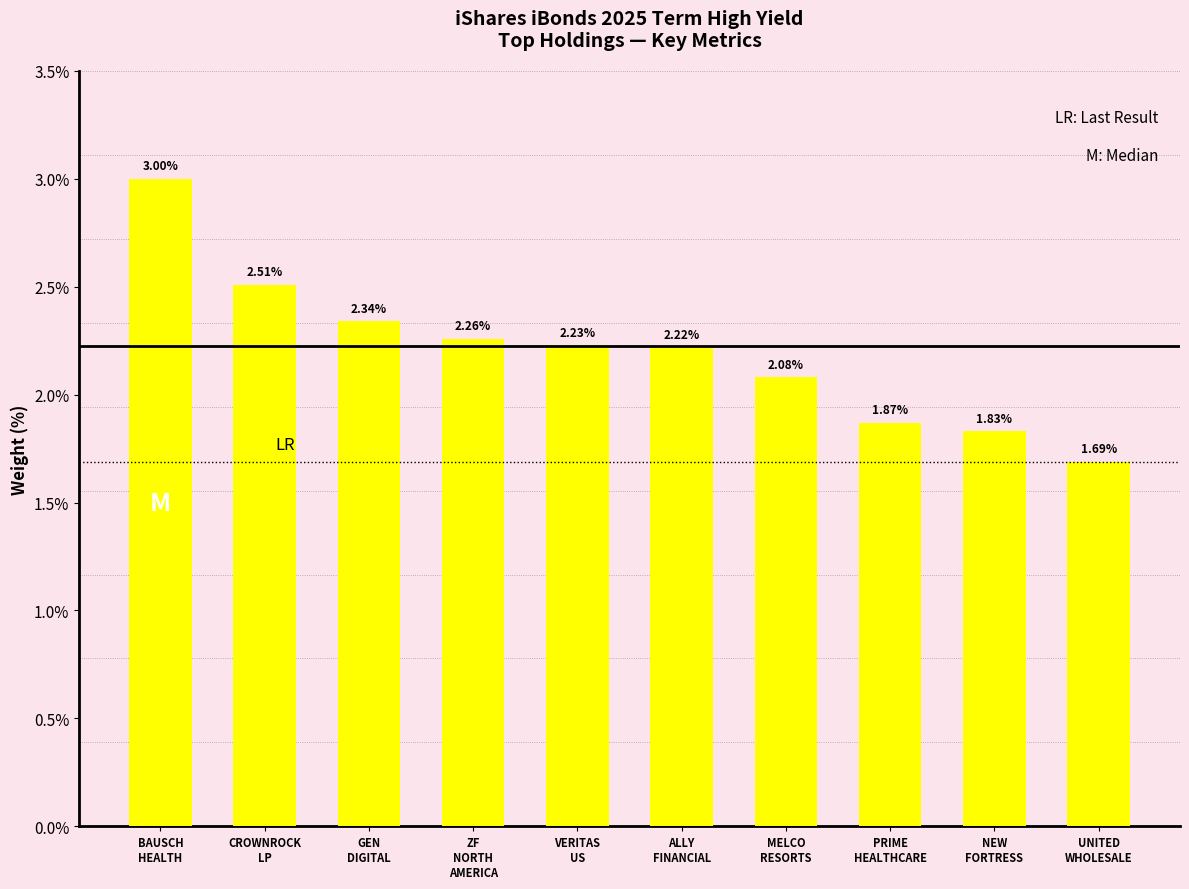

What is the difference between the second highest and second lowest values?

0.7